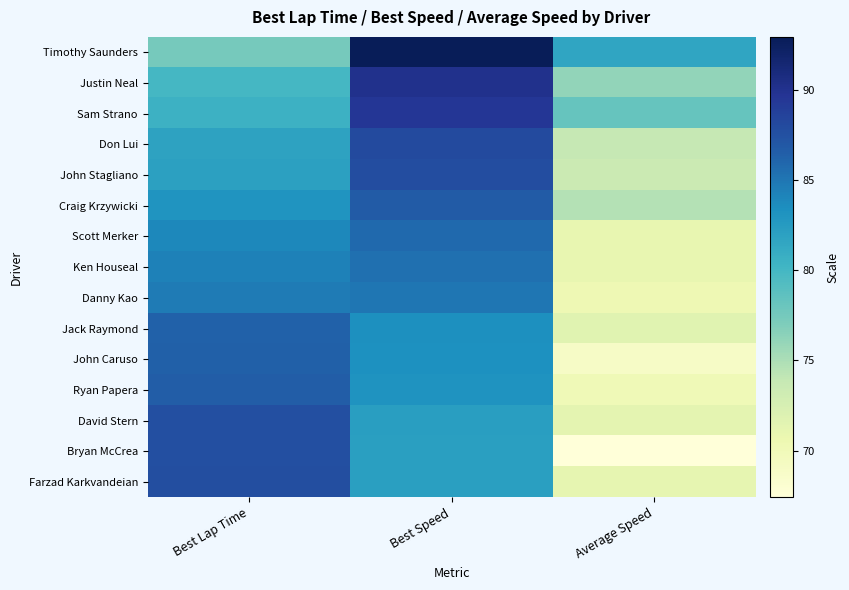

How many distinct data groups are displayed?

15